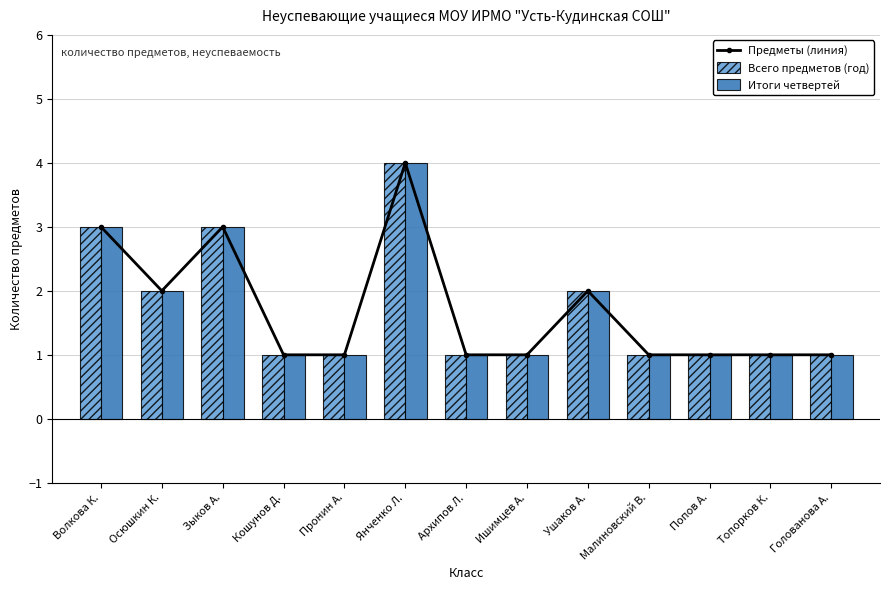

Which series changed the most between Янченко Л. and Попов А.?

Предметы (линия)